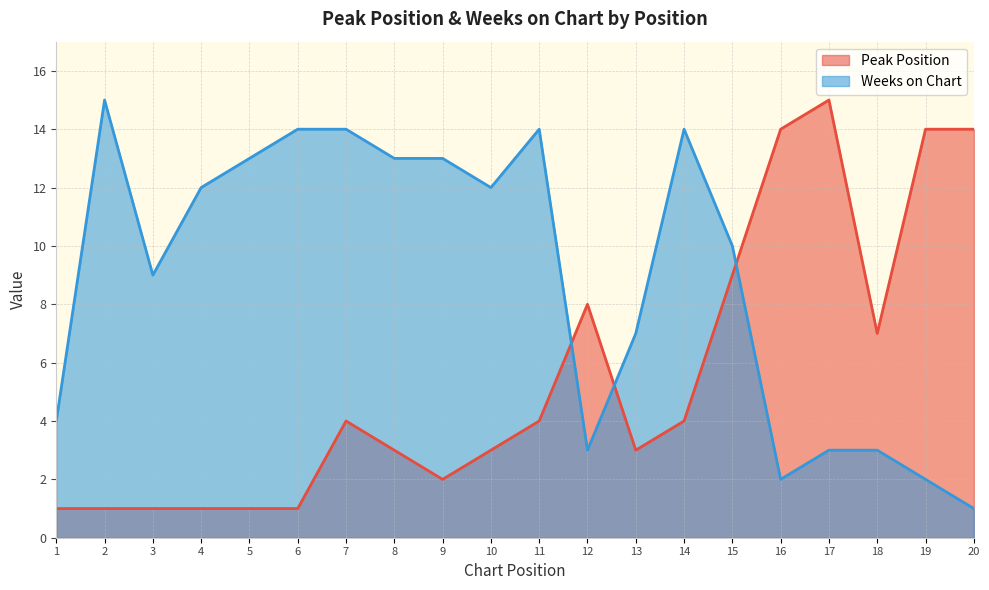

At which label does Peak Position first exceed 4?

12